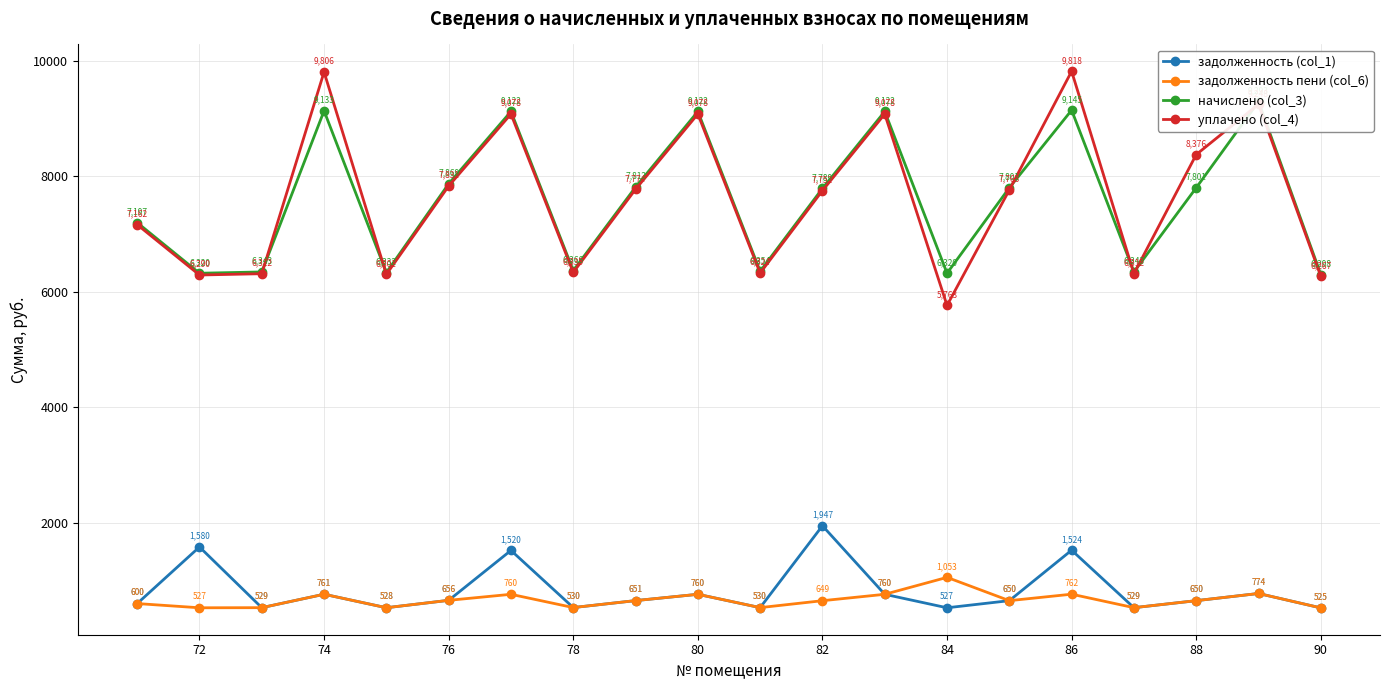

What is the lowest value of the уплачено (col_4) series?

5763.2